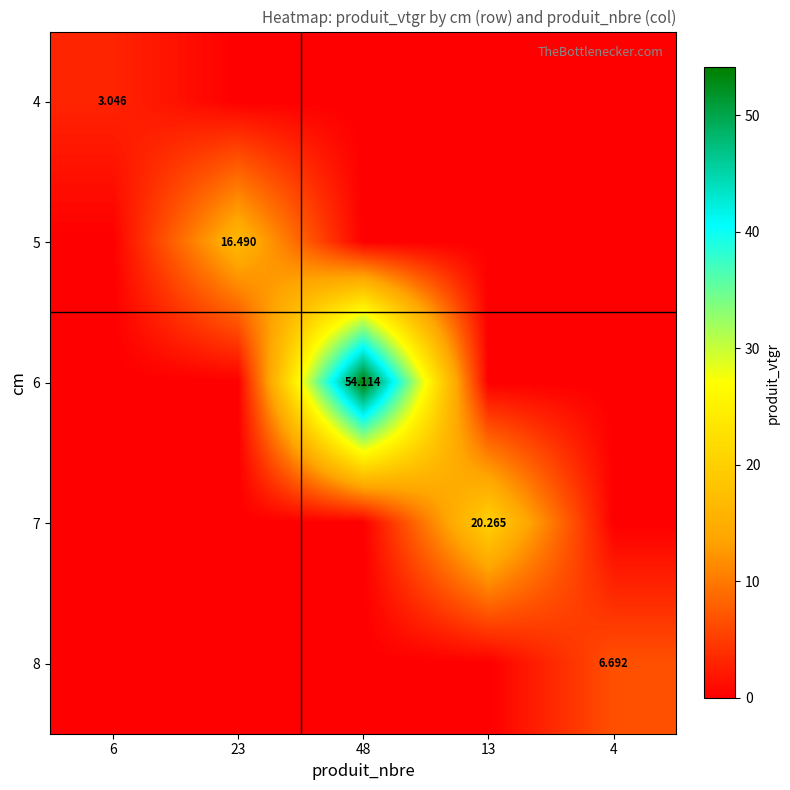

Where is 8 nearest to the value 3?

6